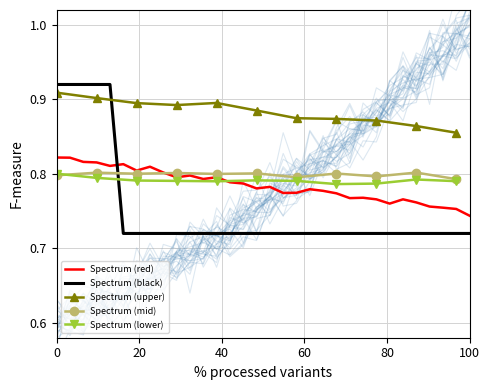

Is it true that the value at 223.7895 is 1.4?

False